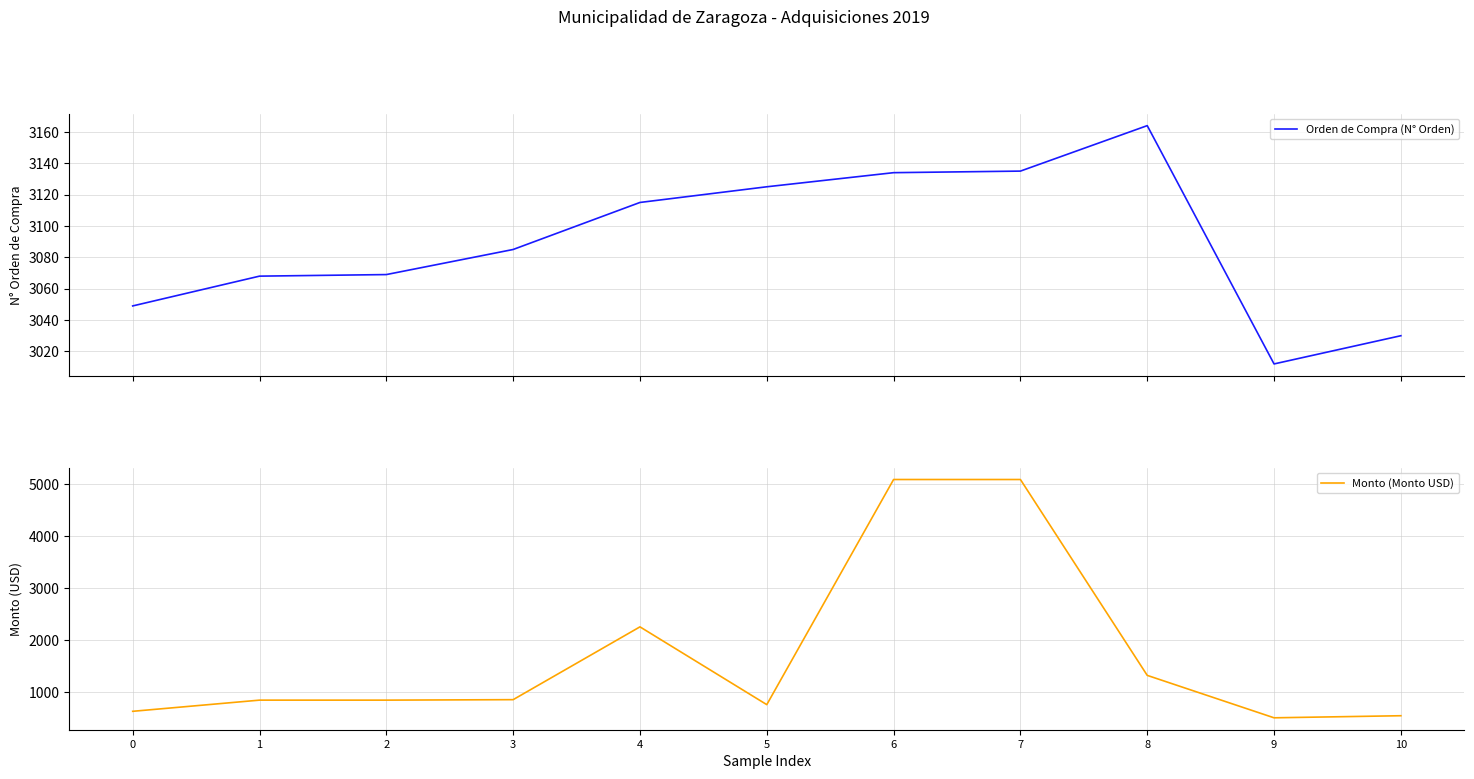

Is this an area chart (filled region under the line)?

No